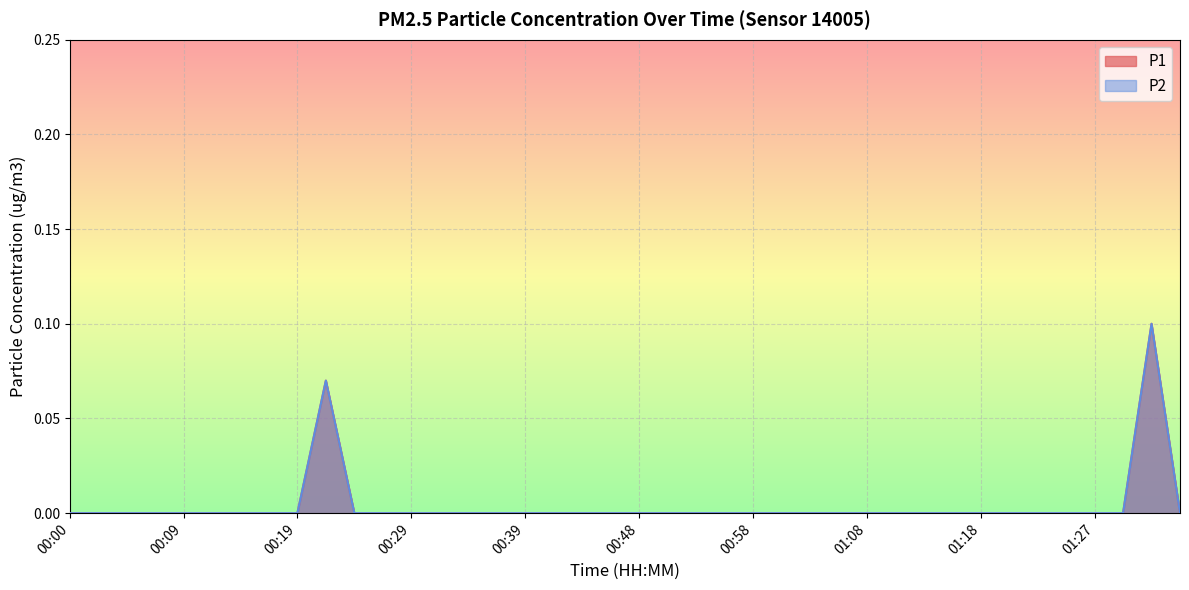

The value of P2 at 00:17 is 0.0. True or false?

True